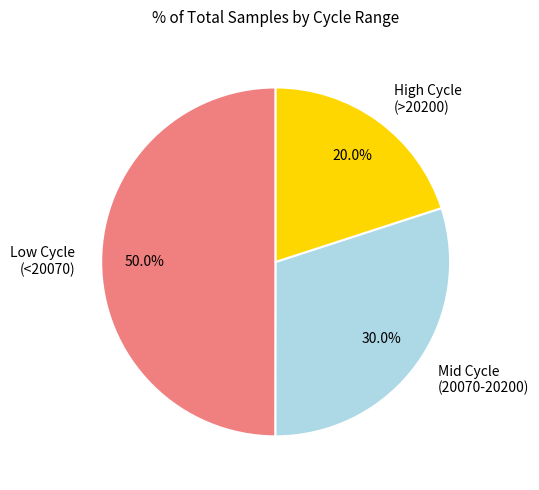

What is the ratio of the value at Low Cycle (<20070) to the value at High Cycle (>20200)?

2.5